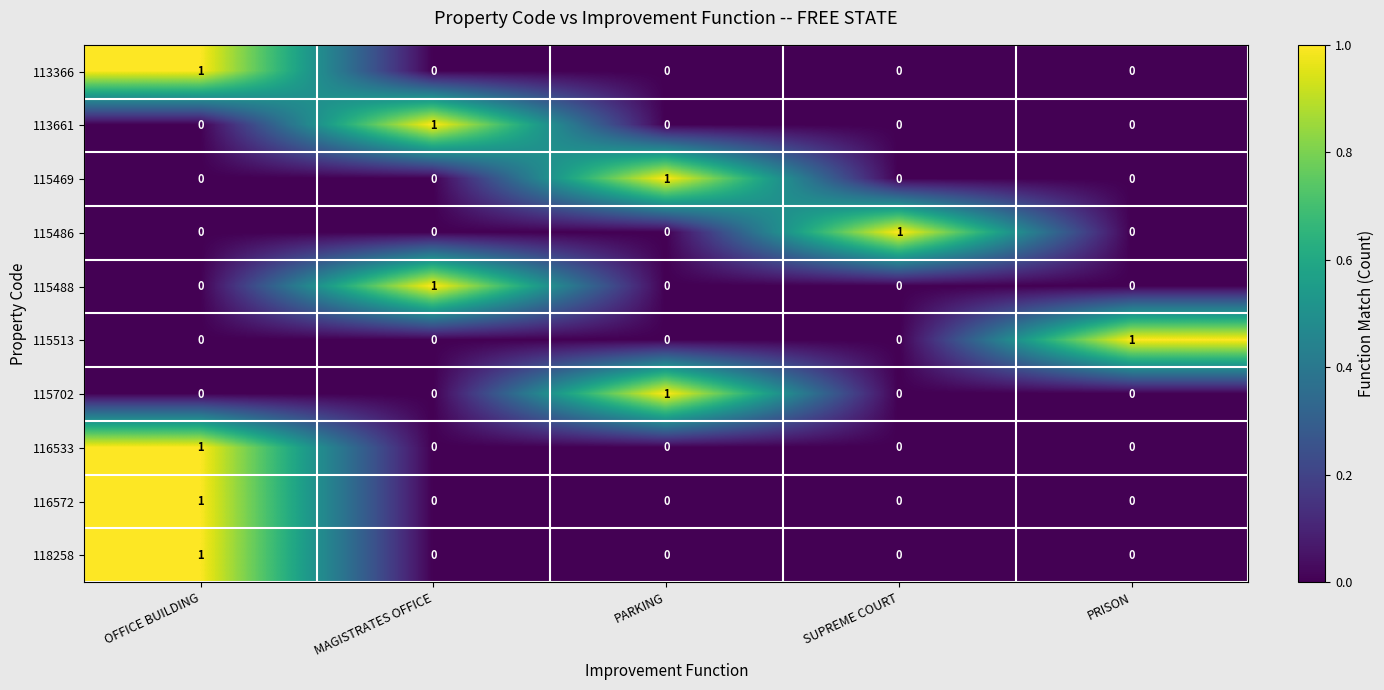

What is the total value across all series at OFFICE BUILDING?

4